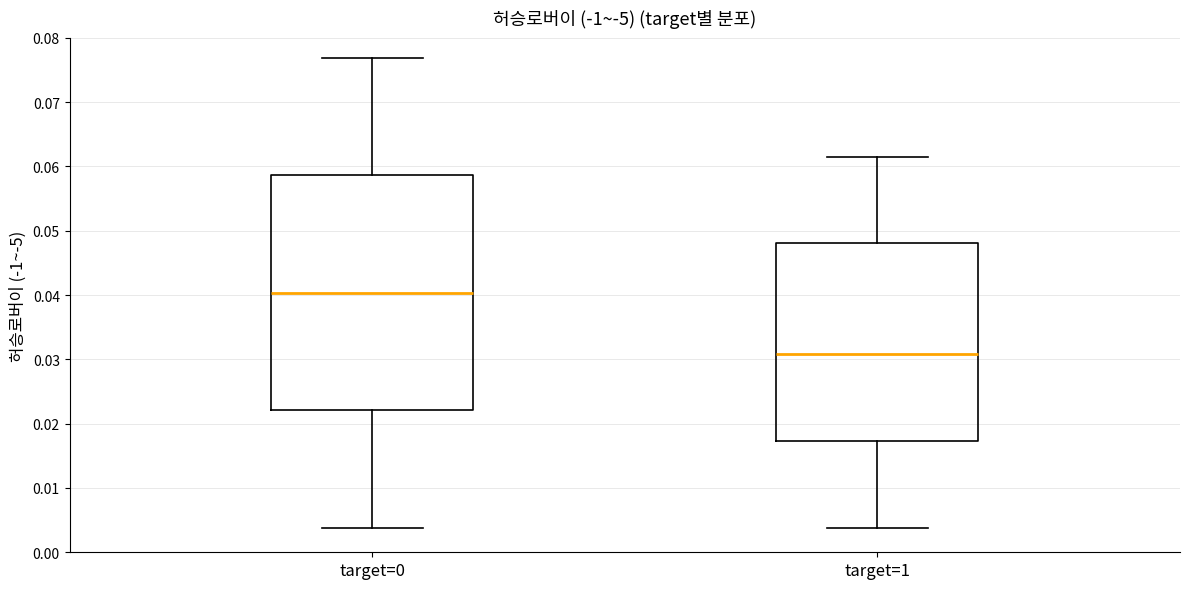

Which box has the lowest median line?

target=1